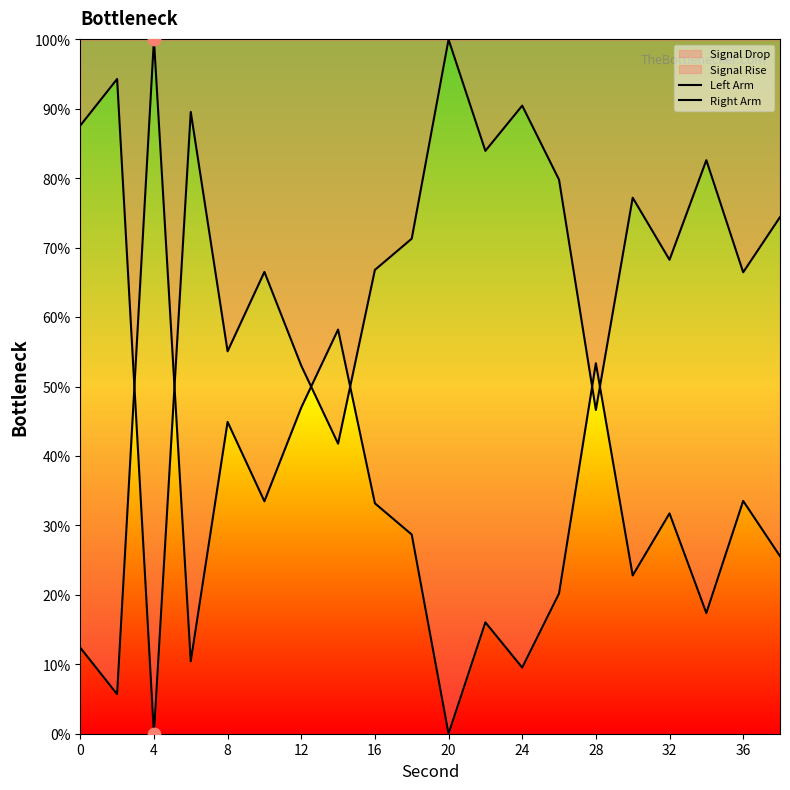

Which series reaches the maximum Y coordinate?

Left Arm